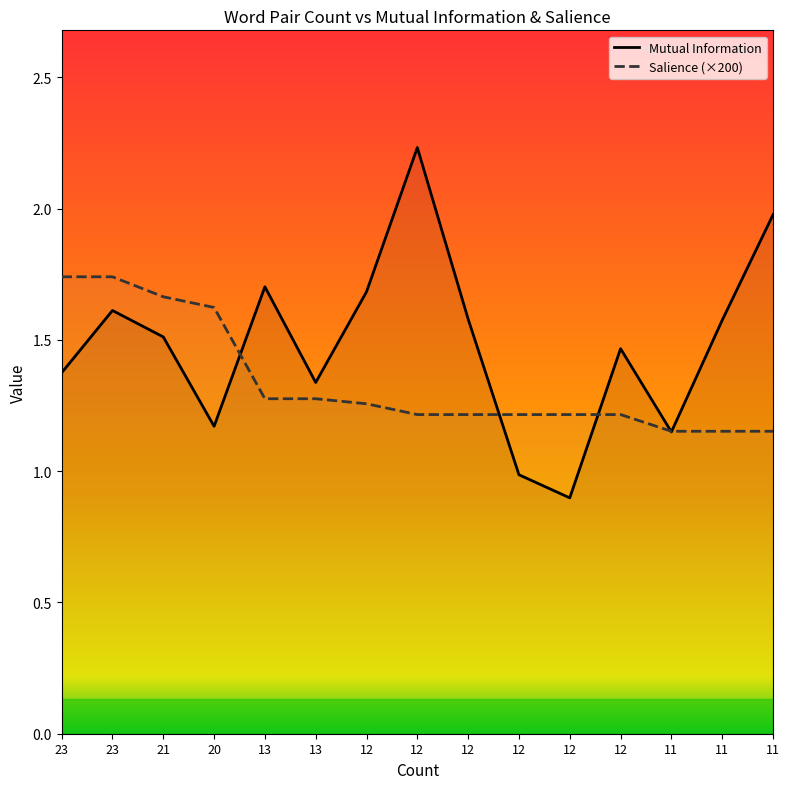

The Mutual Information series shows 1.2 at 20. True or false?

True